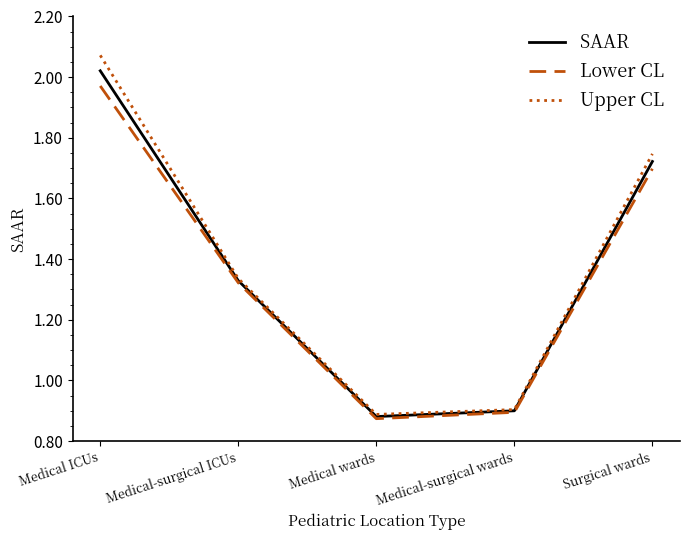

Between Medical-surgical wards and Surgical wards, which series saw the biggest shift?

Upper CL